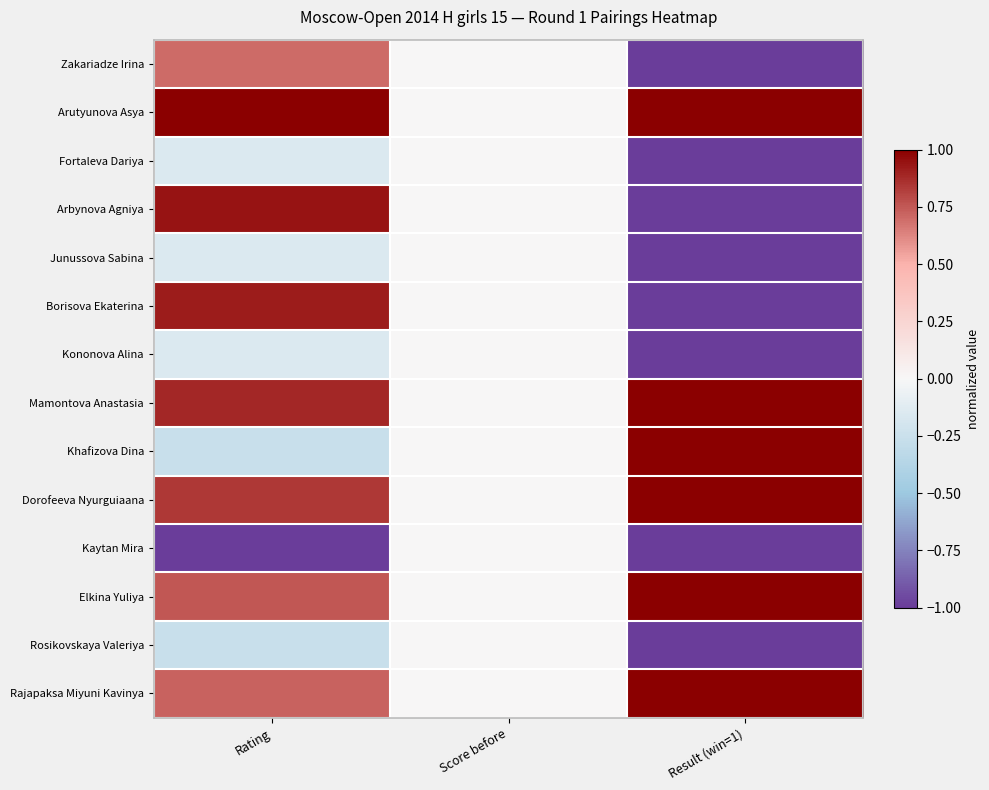

What is the total value across all series at Result (win=1)?

-2.0